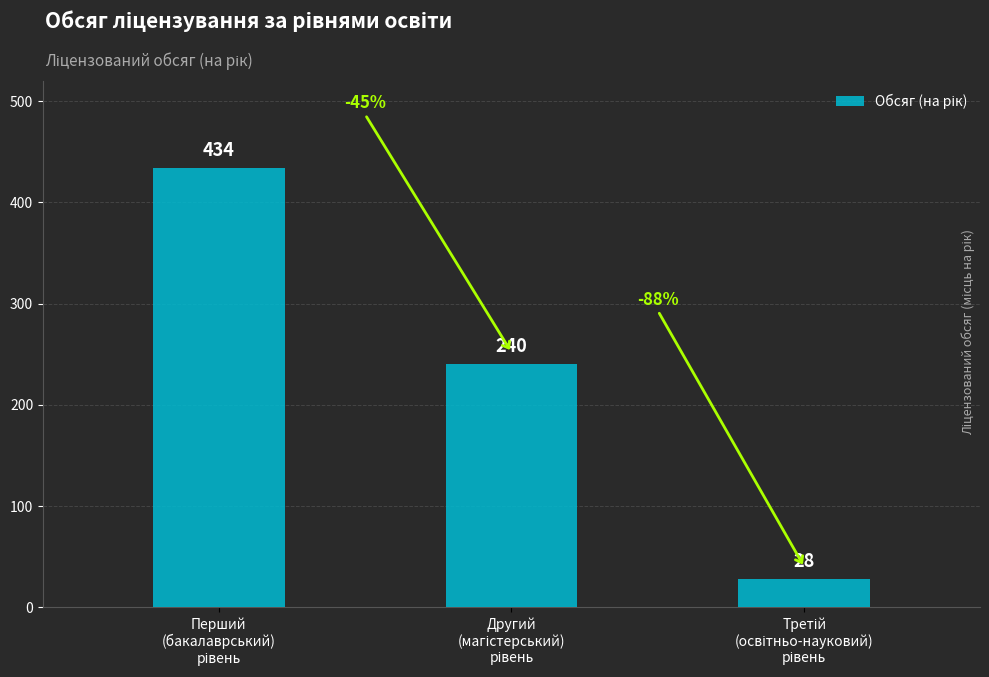

What is the difference between the maximum and second lowest values?

194